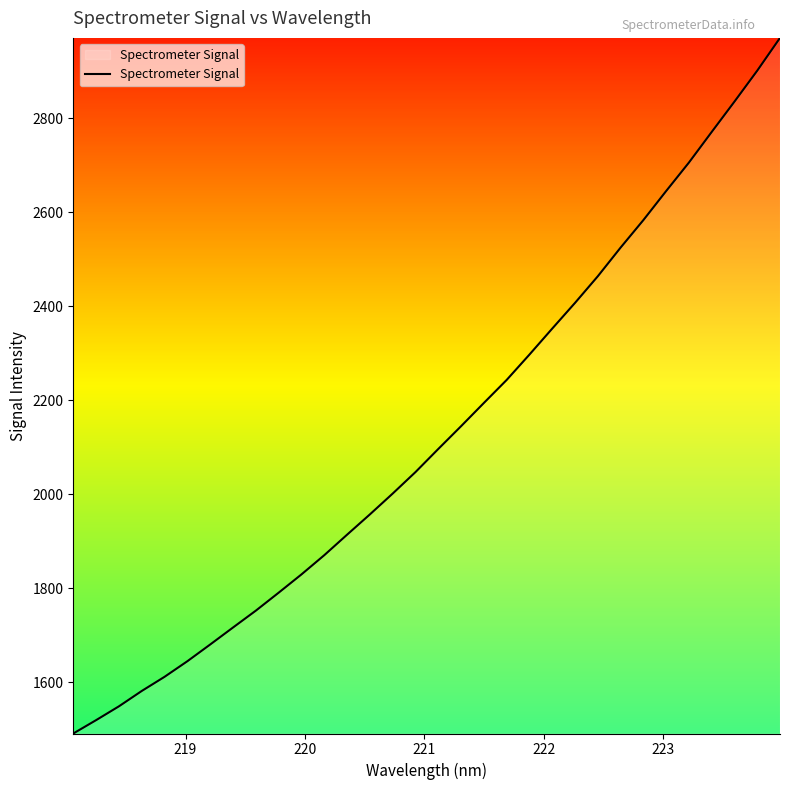

What is the difference between the maximum and minimum values?

1479.5